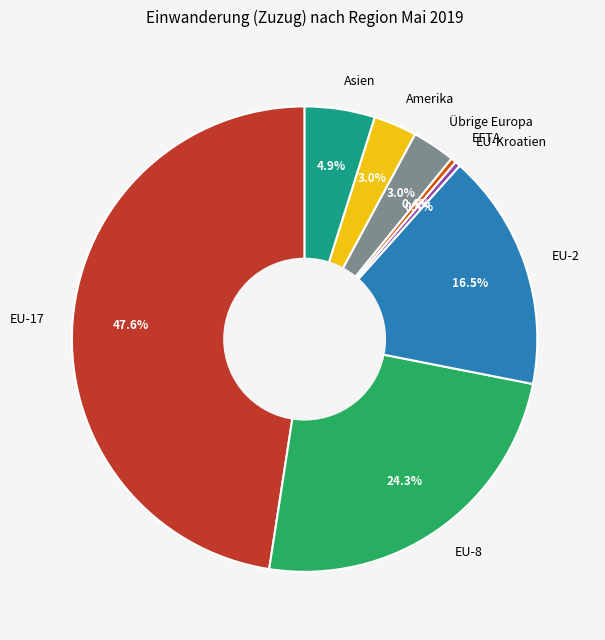

To the nearest percent, what is the combined percentage of EFTA and EU-17?

48%